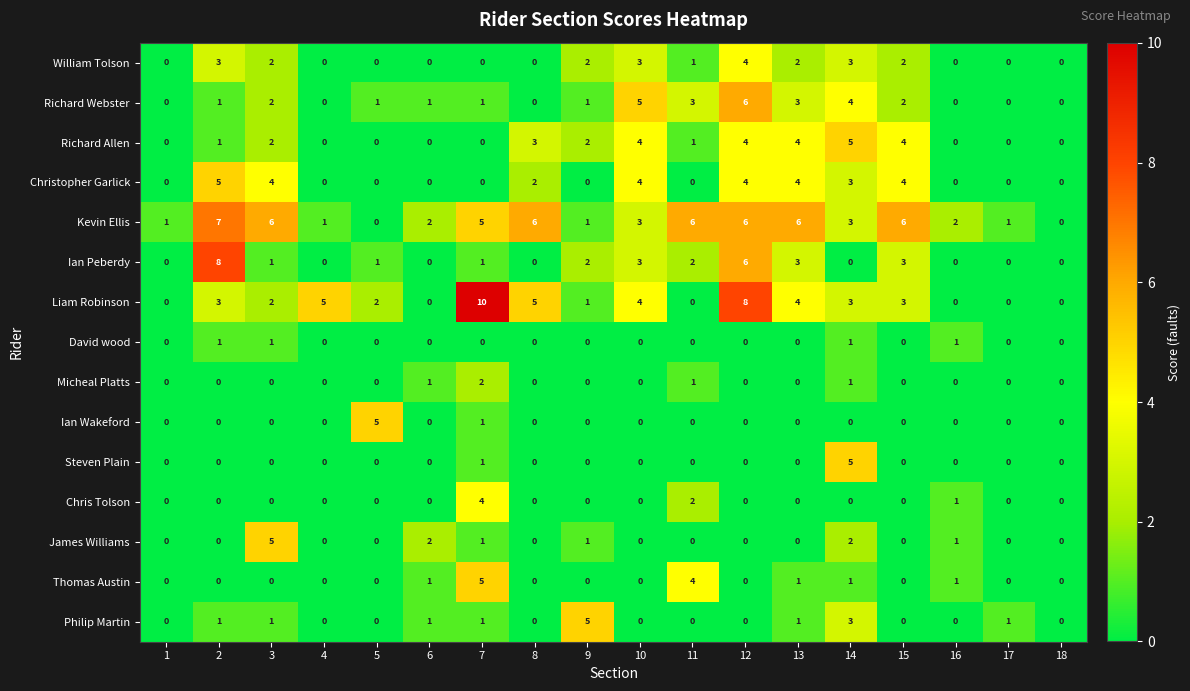

How many Chris Tolson values are between 0 and 1?

16